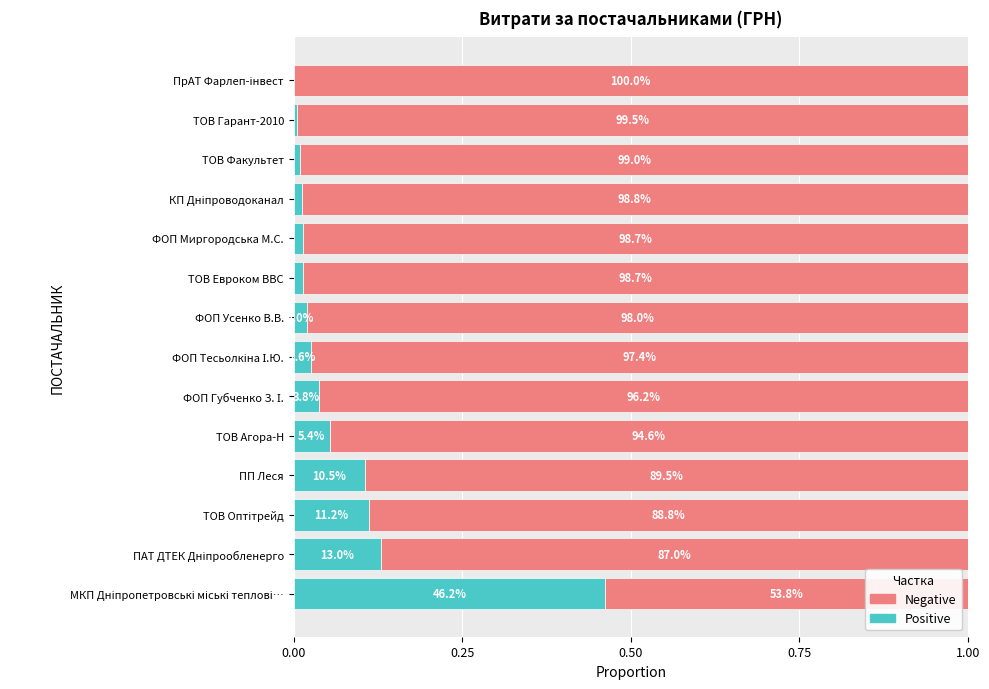

What are all the series names shown in the legend?

Negative, Positive